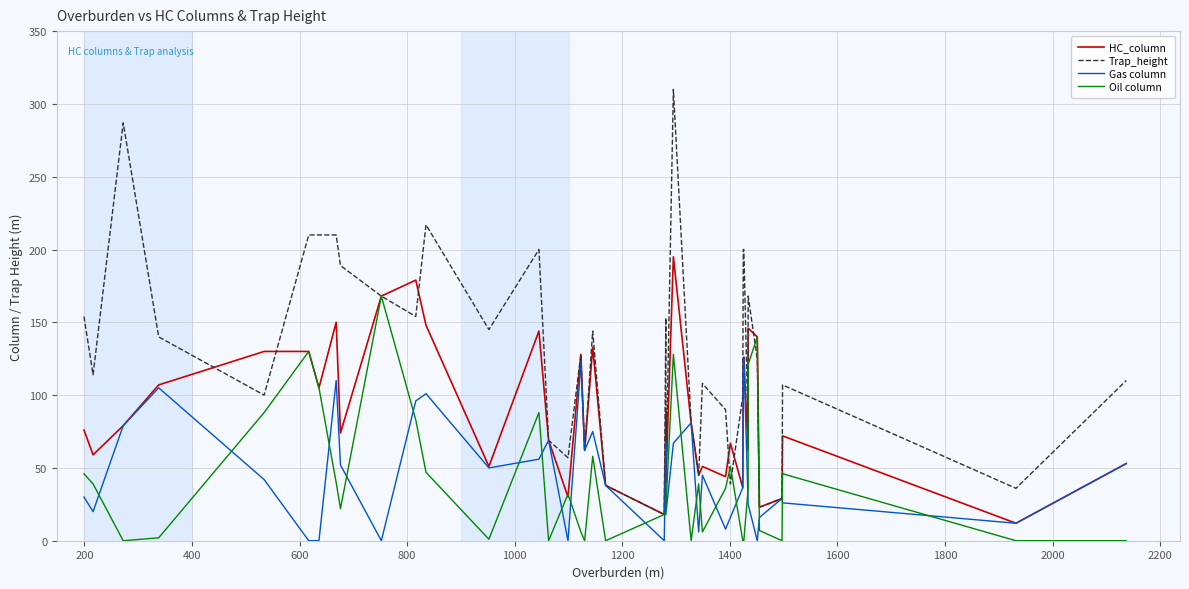

At how many categories does at least one series exceed 151?

15